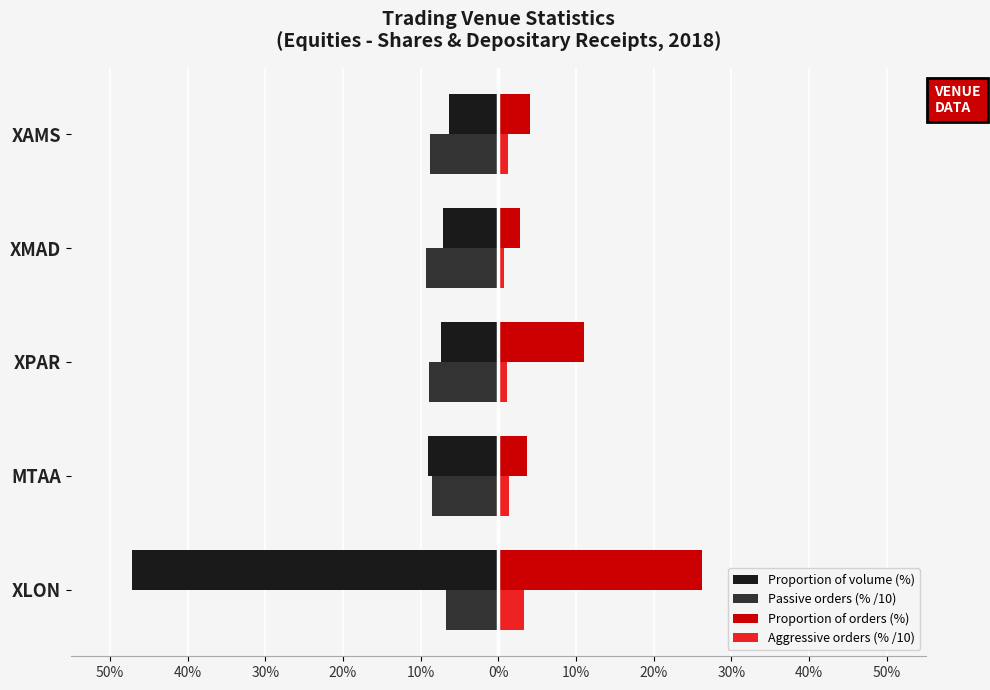

What are all the series names shown in the legend?

Proportion of volume (%), Passive orders (% /10), Proportion of orders (%), Aggressive orders (% /10)